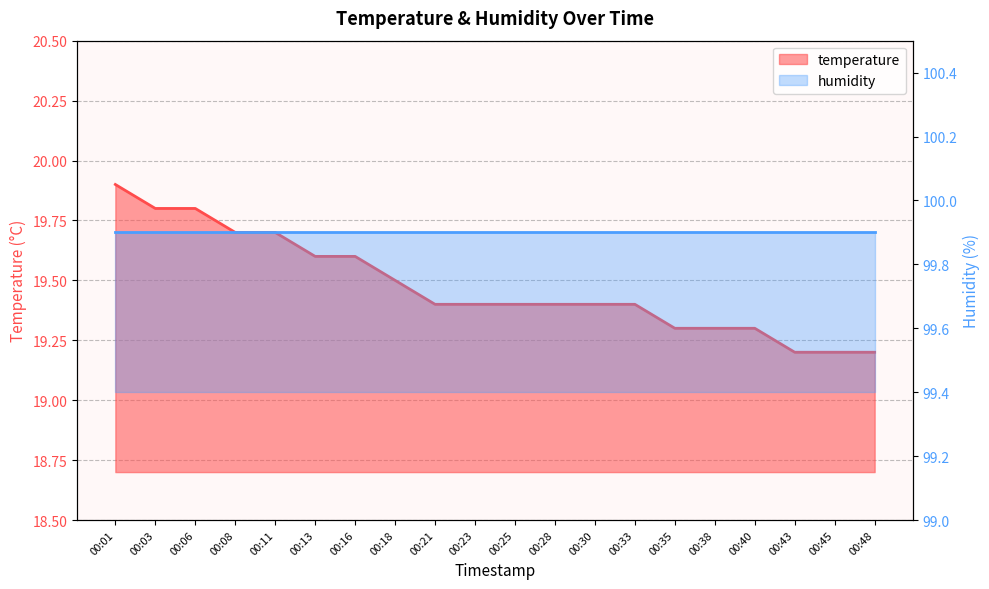

True or false: there are more than 1 points higher than both neighbors.

False